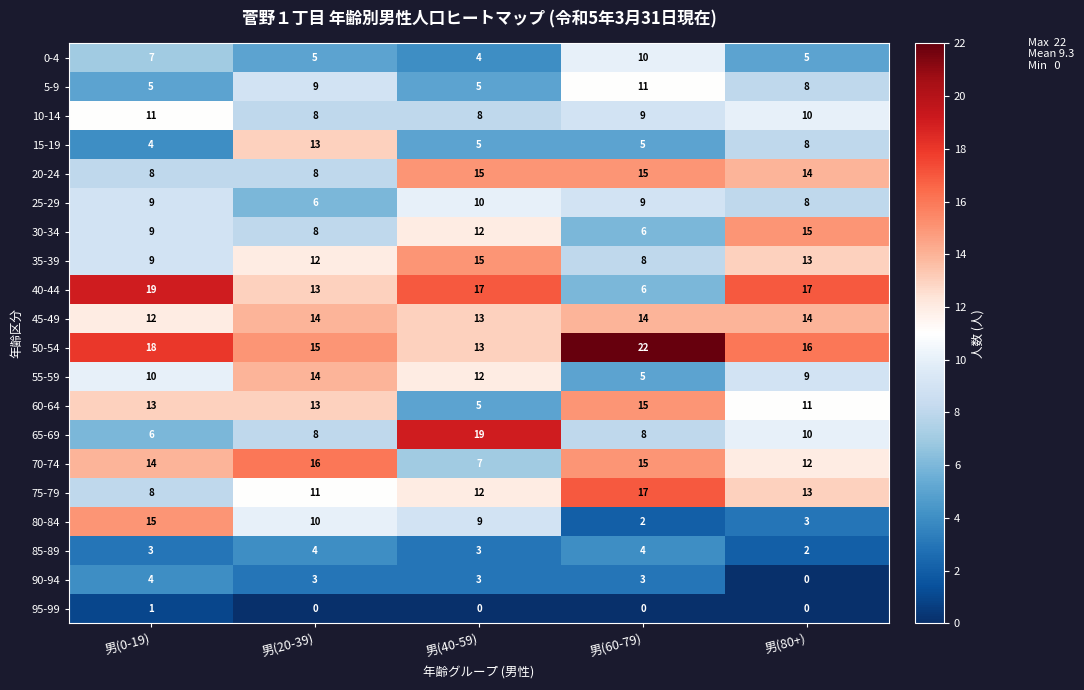

At which label does 60-64 reach its peak?

男(60-79)